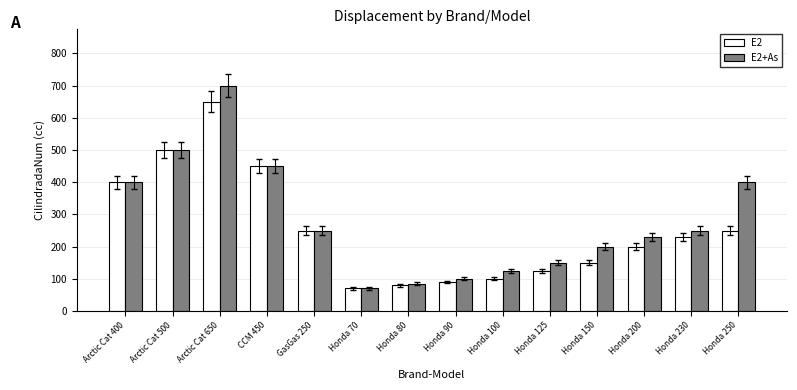

True or false: E2+As has a value of 450 at CCM 450.

True